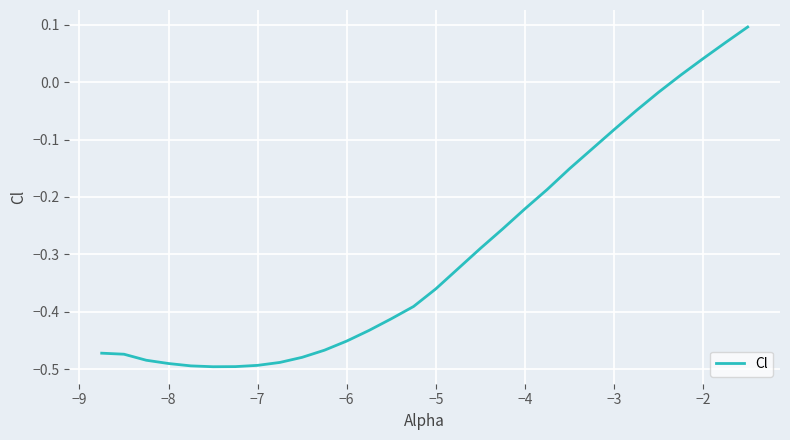

What is the difference between the maximum and minimum values?

0.6